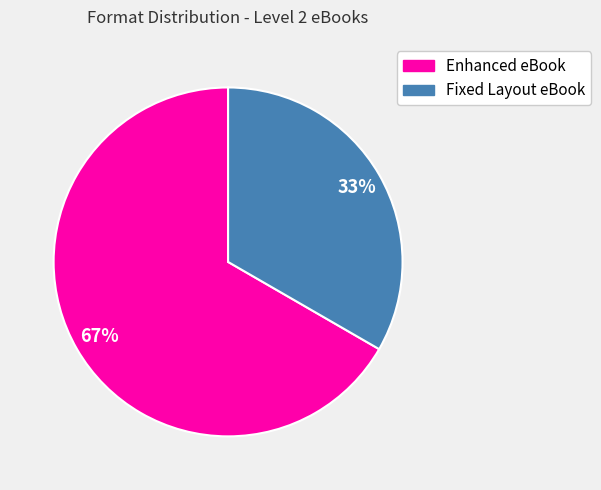

Is it true that Enhanced eBook is 79% of the pie?

False